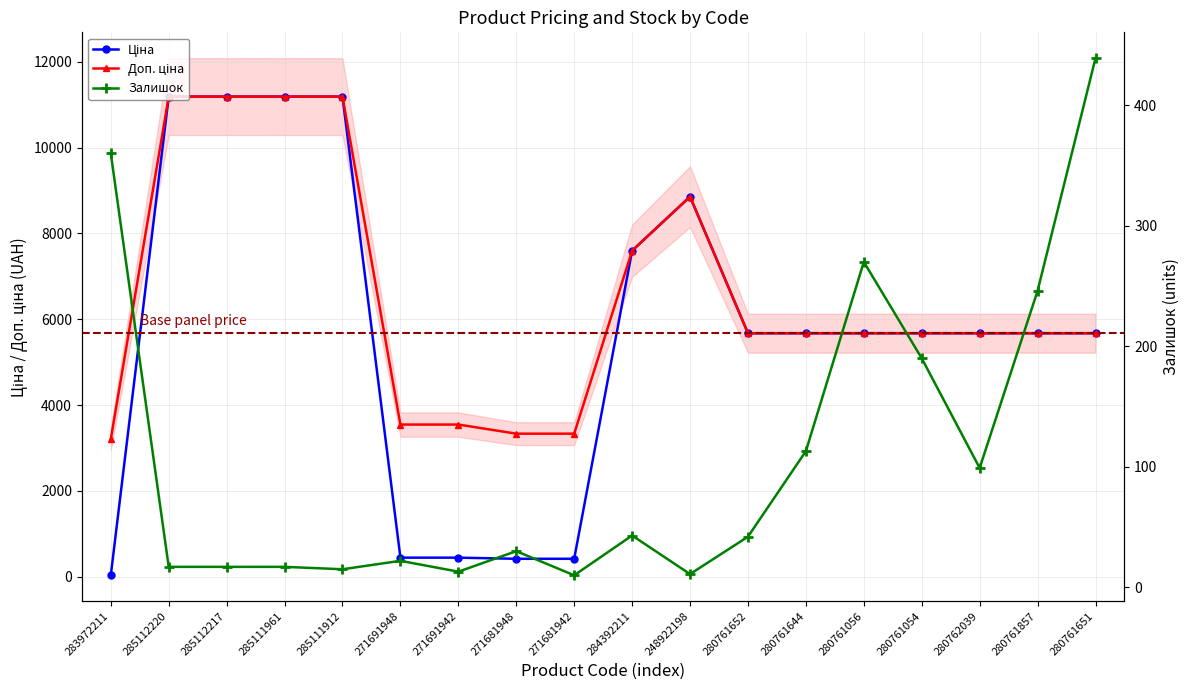

How many values in the Ціна series exceed 5673?

13